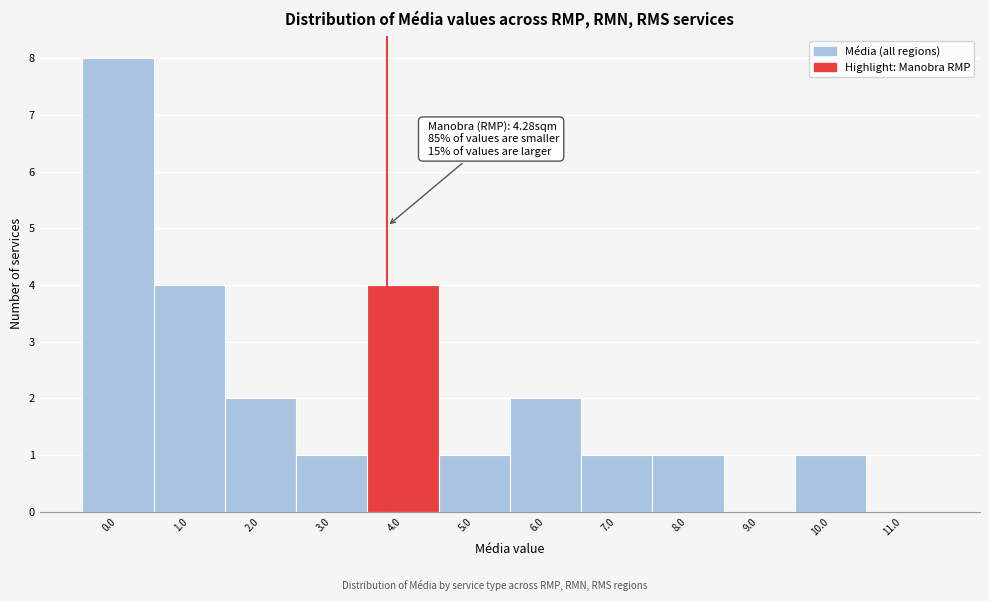

Reading left to right, transcribe all the data shown in this chart.

0.0=8	1.0=4	2.0=2	3.0=1	4.0=4	5.0=1	6.0=2	7.0=1	8.0=1	9.0=0	10.0=1	11.0=0